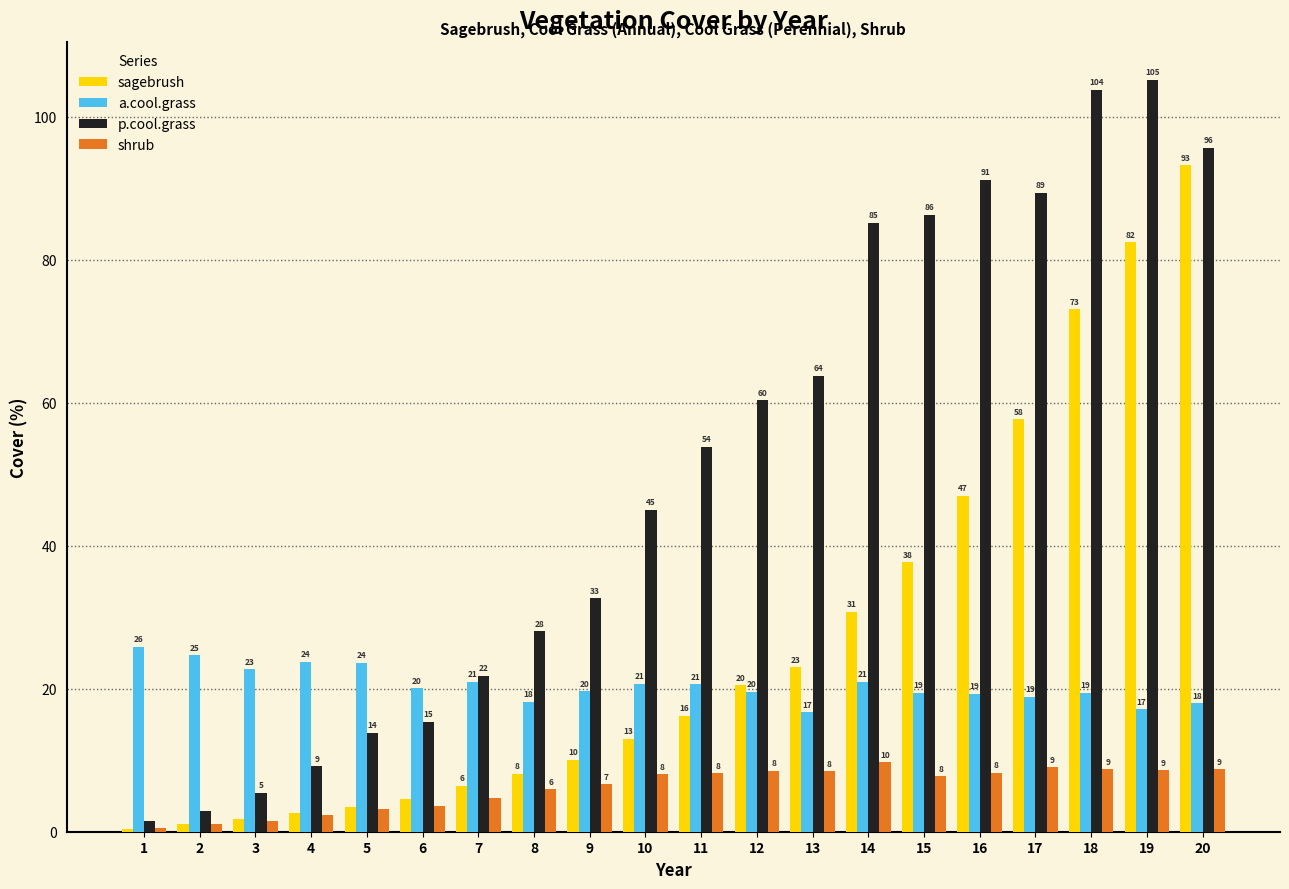

What is the sum of the a.cool.grass values at 15 and 6?

39.5